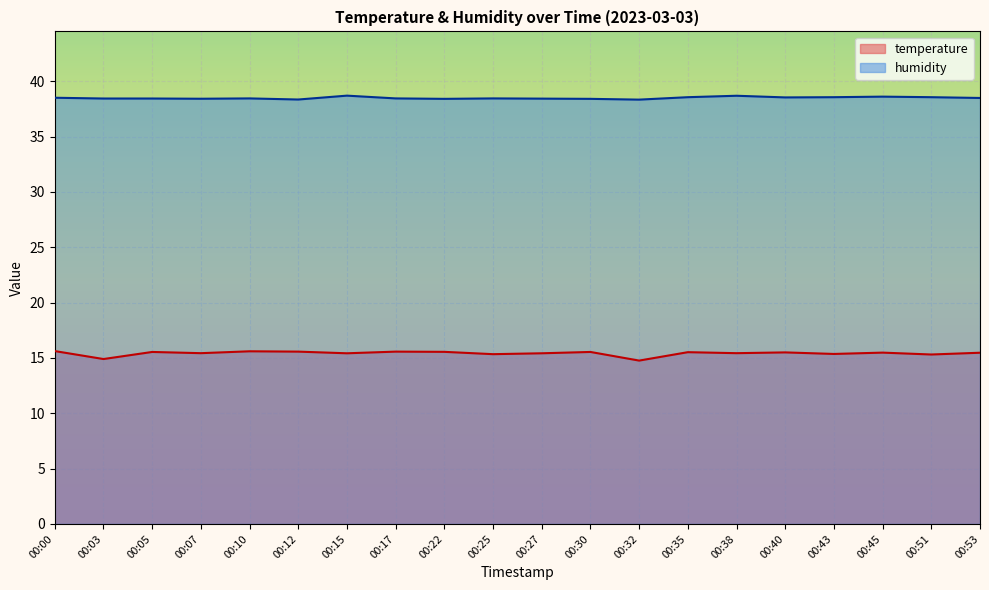

Reading right to left, transcribe all the data shown in this chart.

temperature: 00:53=15.5	00:51=15.3	00:45=15.5	00:43=15.4	00:40=15.5	00:38=15.4	00:35=15.5	00:32=14.8	00:30=15.5	00:27=15.4	00:25=15.3	00:22=15.6	00:17=15.6	00:15=15.4	00:12=15.6	00:10=15.6	00:07=15.4	00:05=15.5	00:03=14.9	00:00=15.6
humidity: 00:53=38.5	00:51=38.6	00:45=38.6	00:43=38.6	00:40=38.5	00:38=38.7	00:35=38.6	00:32=38.3	00:30=38.4	00:27=38.4	00:25=38.5	00:22=38.4	00:17=38.5	00:15=38.7	00:12=38.4	00:10=38.5	00:07=38.4	00:05=38.4	00:03=38.4	00:00=38.5